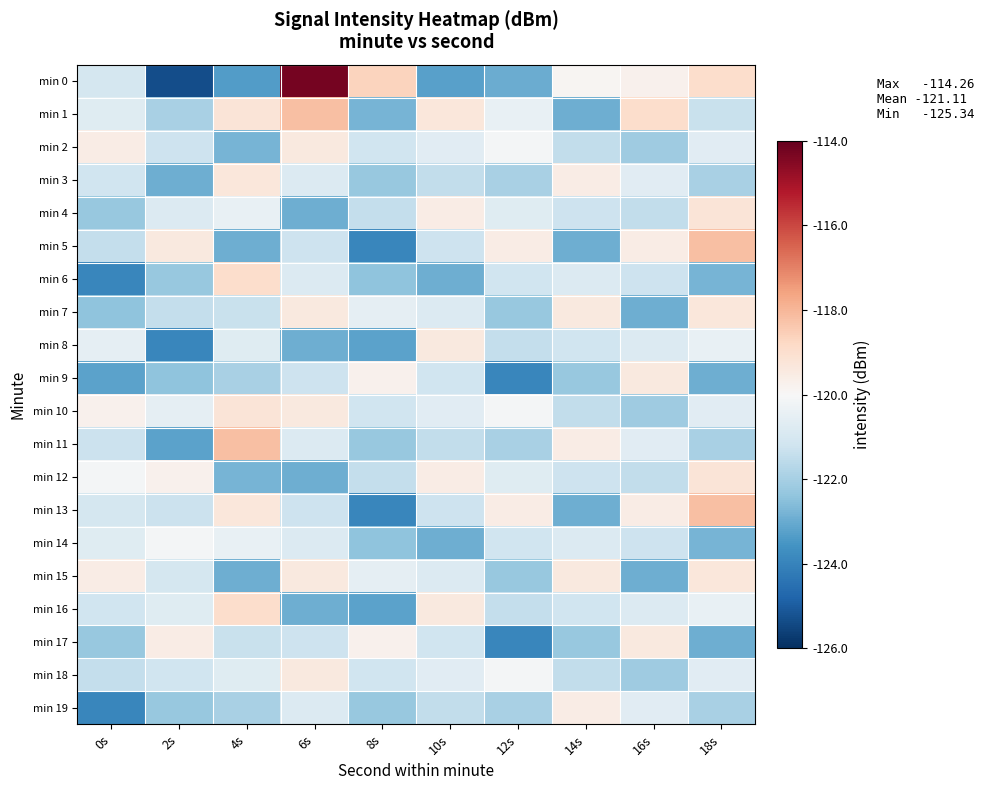

Which series has the largest range (max minus min)?

min 0